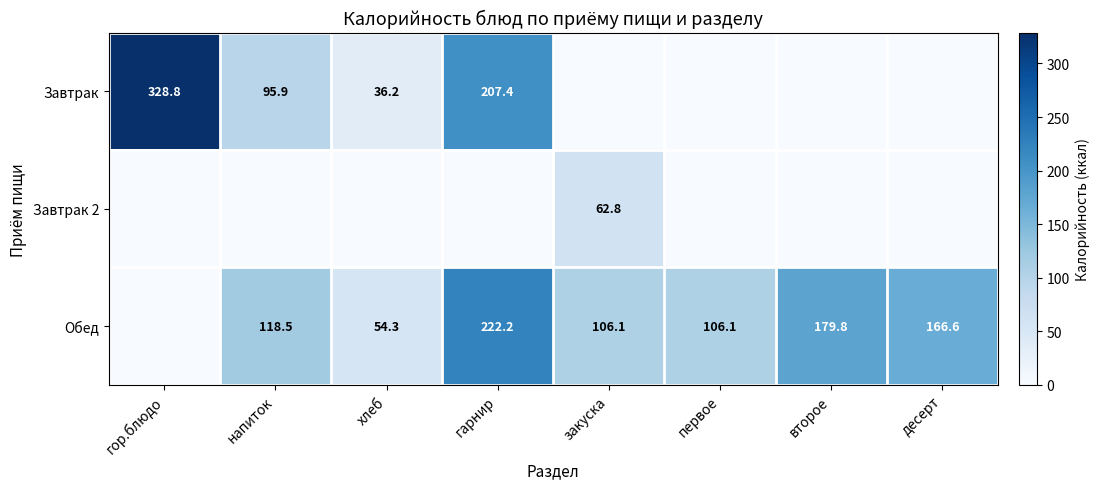

The value of Обед at второе is 103.4. True or false?

False